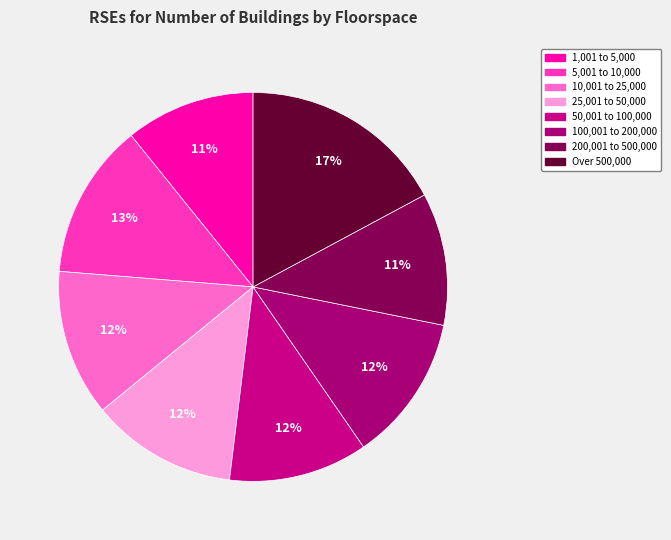

Rank the categories by value from lowest to highest.

1,001 to 5,000, 200,001 to 500,000, 50,001 to 100,000, 25,001 to 50,000, 10,001 to 25,000, 100,001 to 200,000, 5,001 to 10,000, Over 500,000